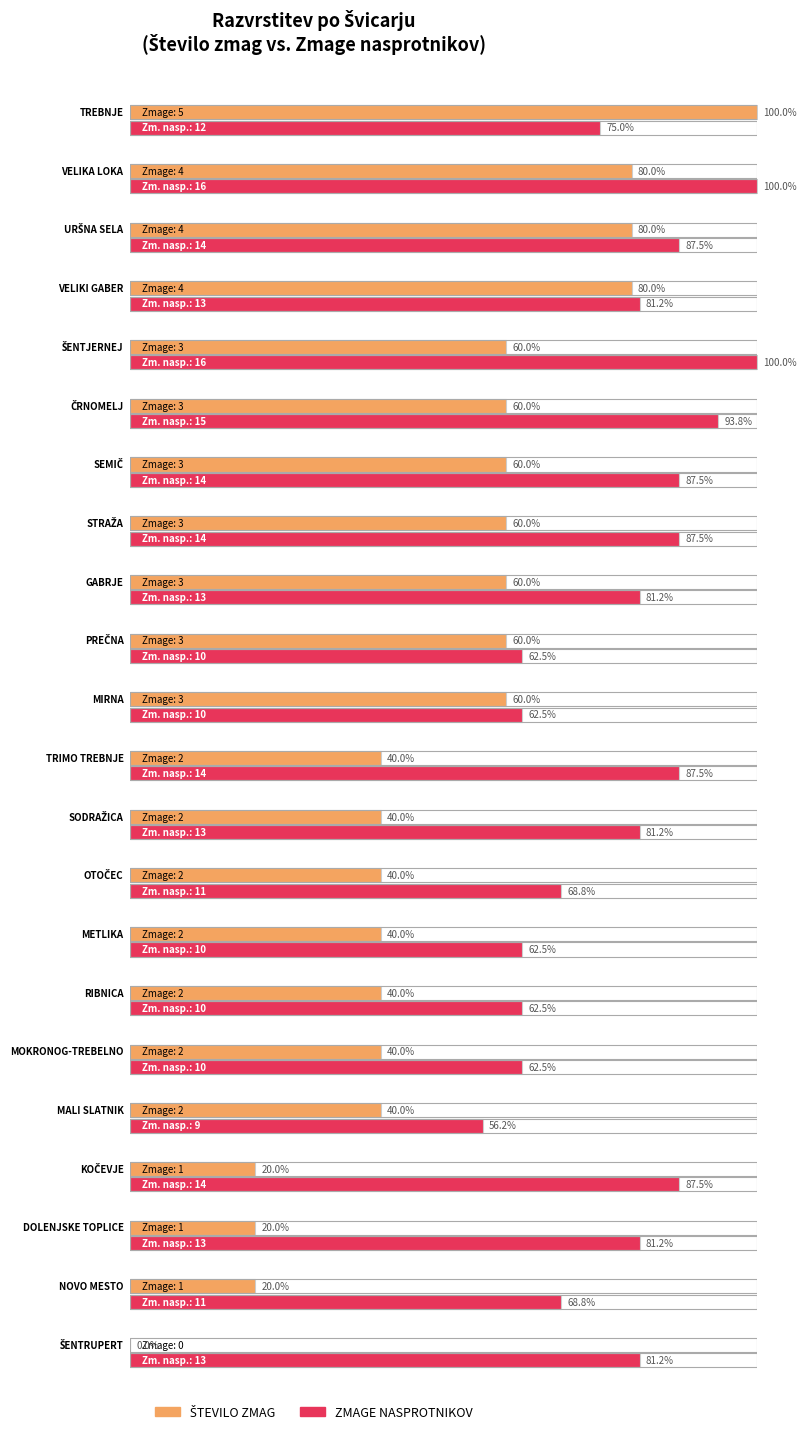

What is the label of the 21st bar from the left?

NOVO MESTO